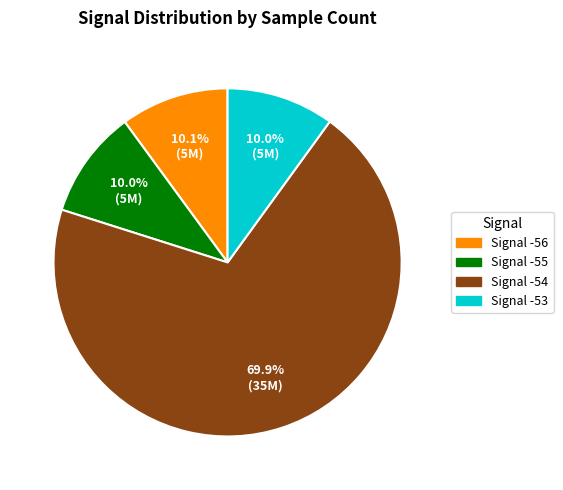

Is there any slice that represents more than half of the pie?

Yes